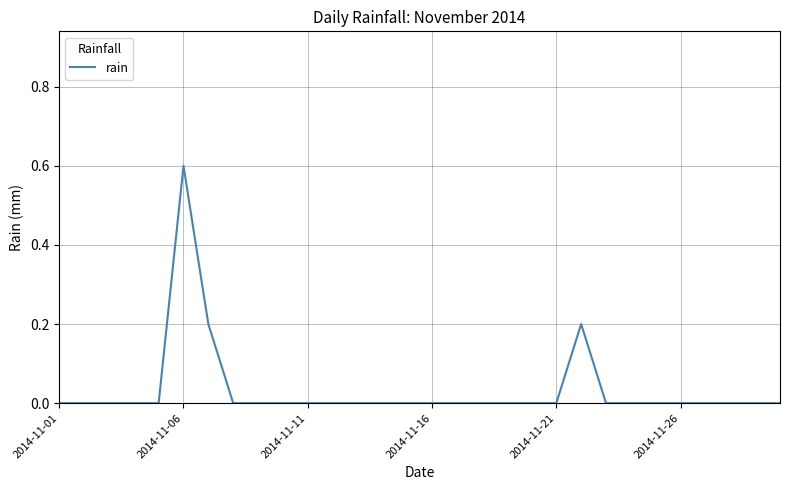

What is the difference between the maximum and minimum values?

0.6